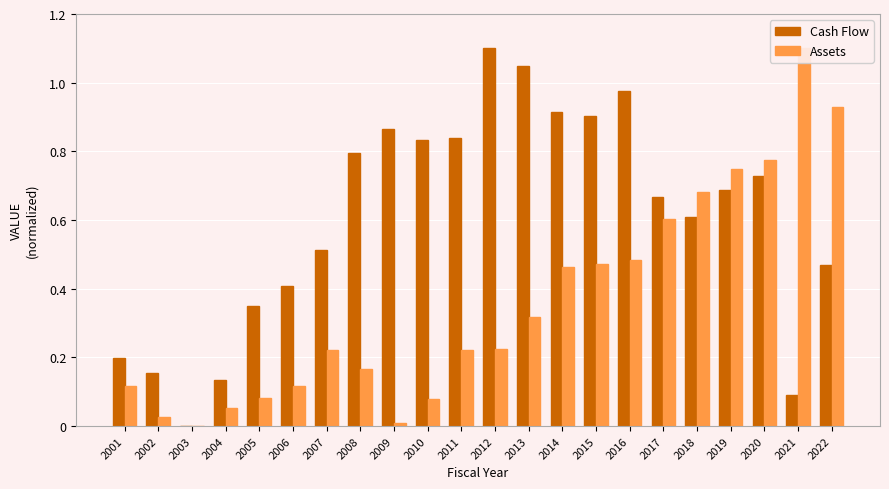

What is the value of the Assets bar at the 20th from the left?

0.8